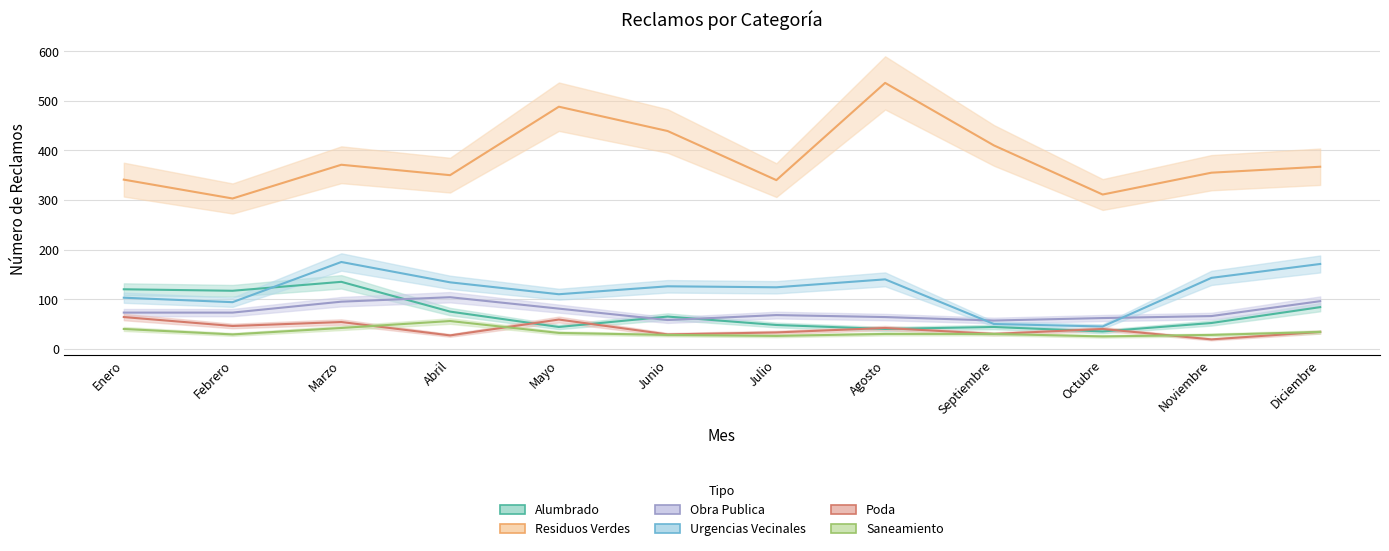

What is the greatest value displayed?

536